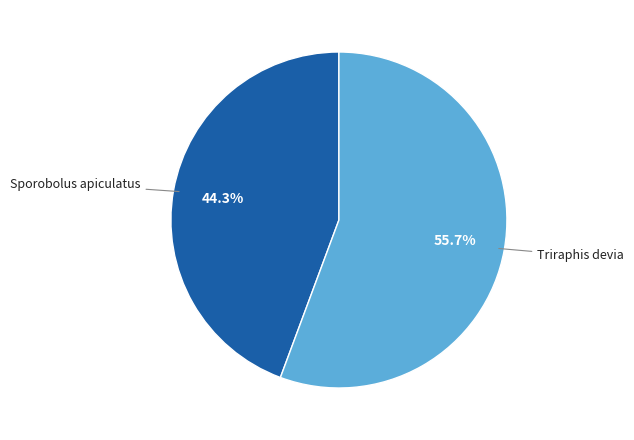

What is the total percentage of Triraphis devia and Sporobolus apiculatus?

100.0%